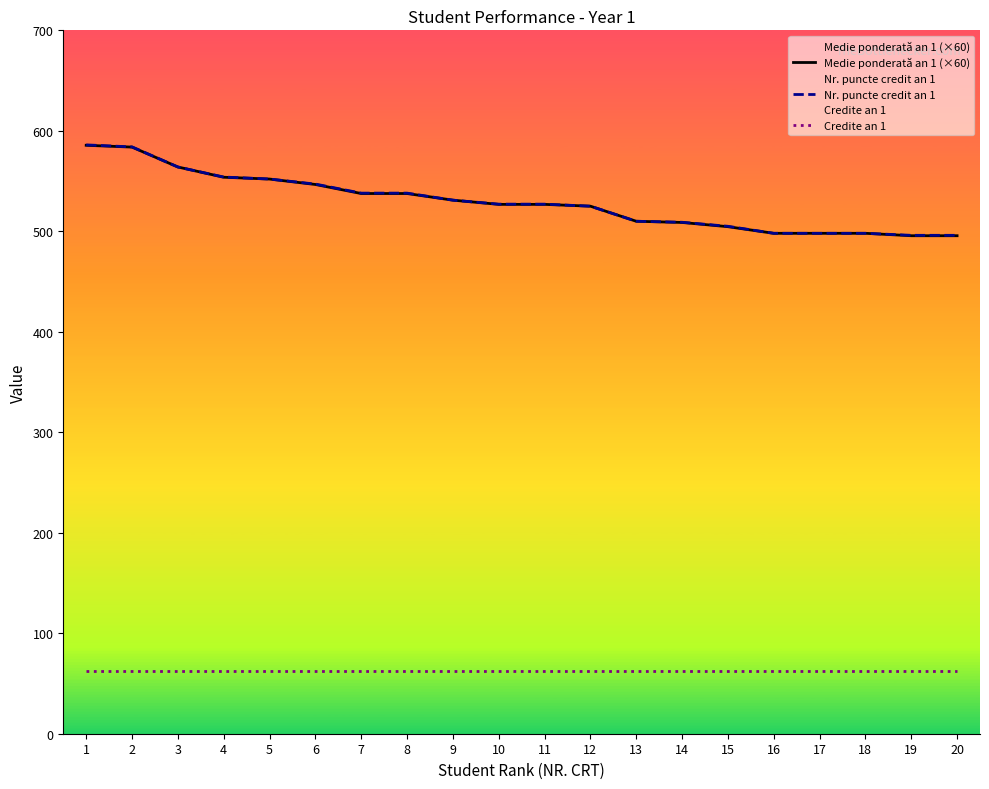

True or false: Credite an 1 and Nr. puncte credit an 1 cross at least once.

False